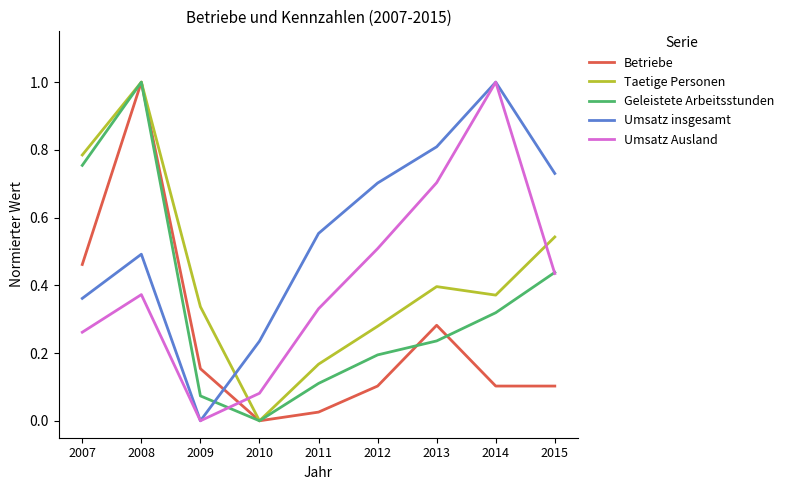

What is the sum of all Taetige Personen values?

3.9